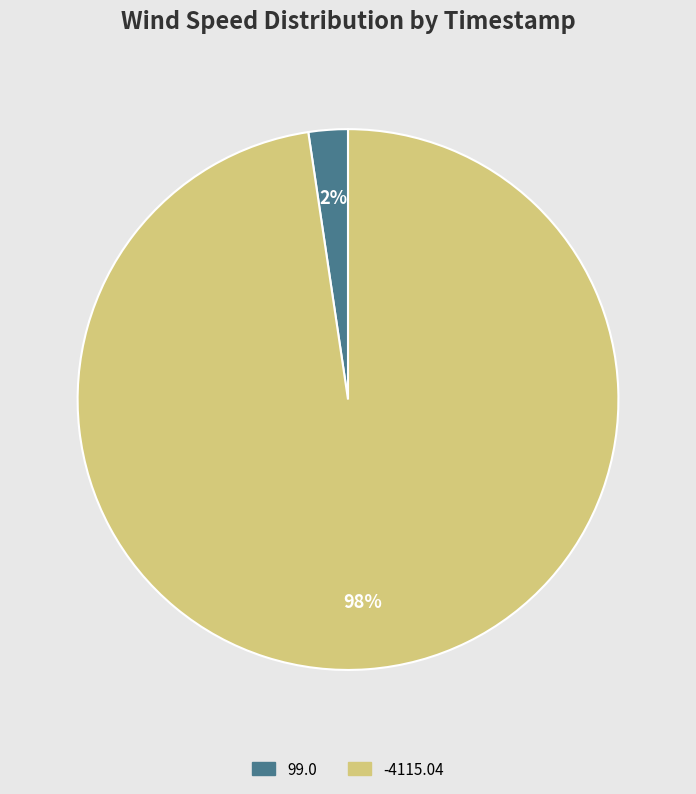

Is there any slice that represents more than half of the pie?

Yes